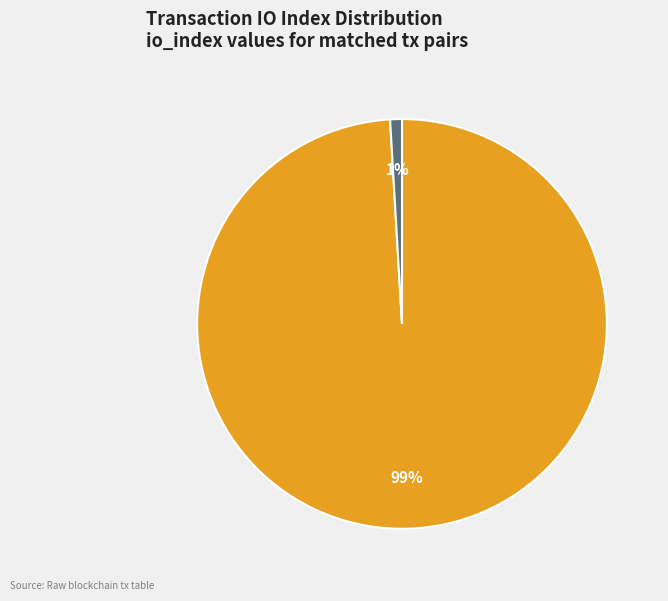

To the nearest percent, what is the difference between the largest and smallest slice percentages?

98%